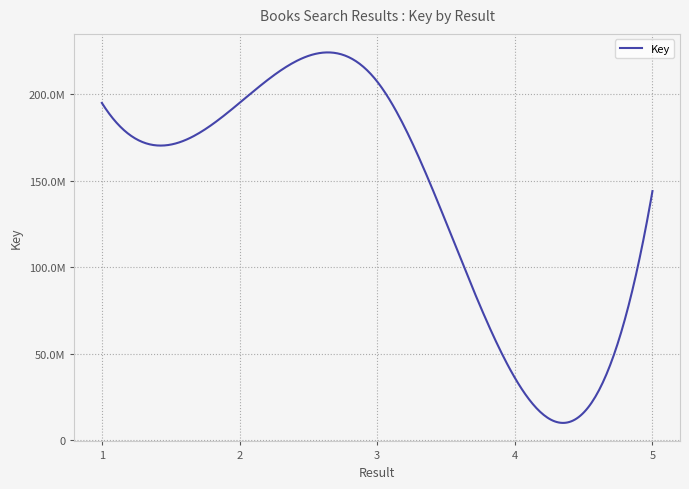

Reading left to right, transcribe all the data shown in this chart.

1=194952773	2=194952896	3=207325383	4=36120814	5=144012585